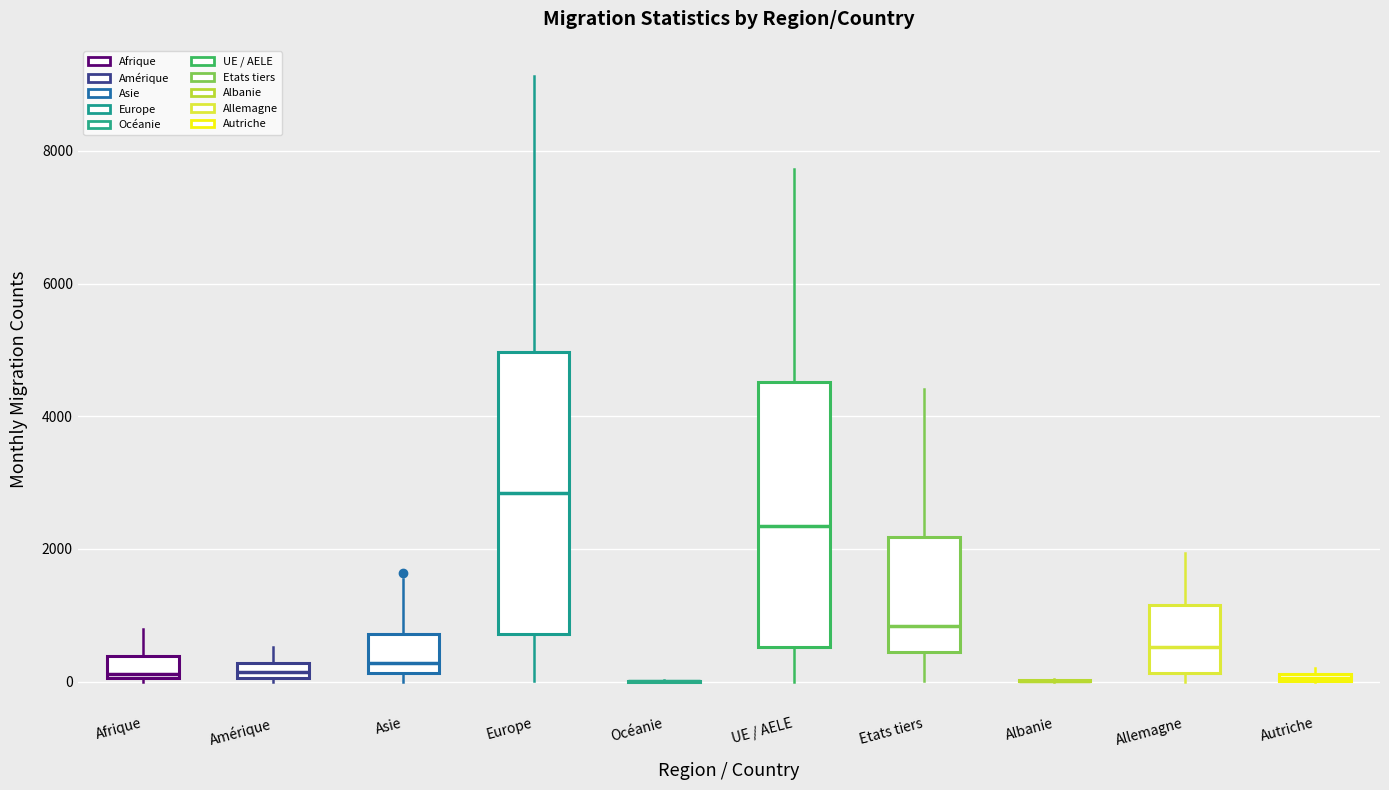

Comparing the boxes themselves (not the whiskers), which one is the tallest?

Europe